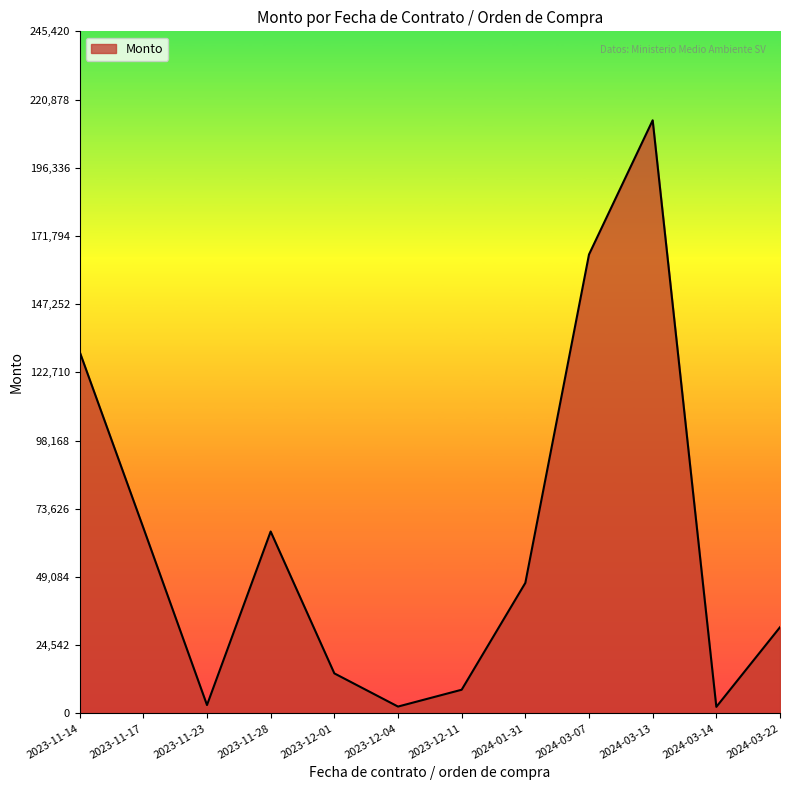

What is the difference between the maximum and minimum values?

211068.9